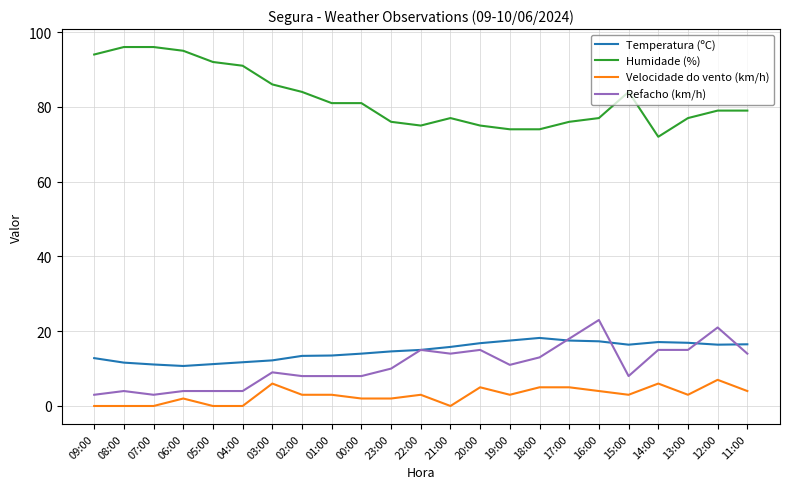

True or false: Humidade (%) and Refacho (km/h) intersect in this chart.

False